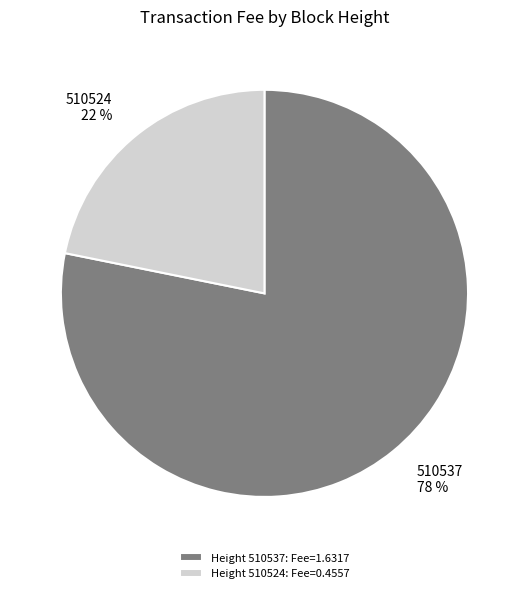

Which slice represents more than half of the pie?

Height 510537: Fee=1.6317